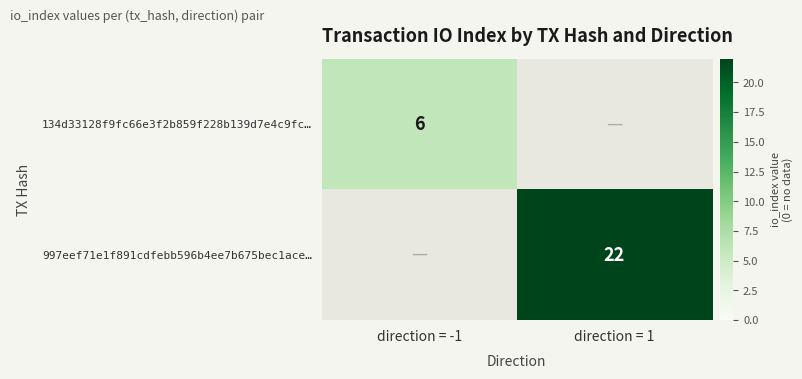

The 134d33128f9fc66e3f2b859f228b139d7e4c9fc… series shows 6 at direction = -1. True or false?

True